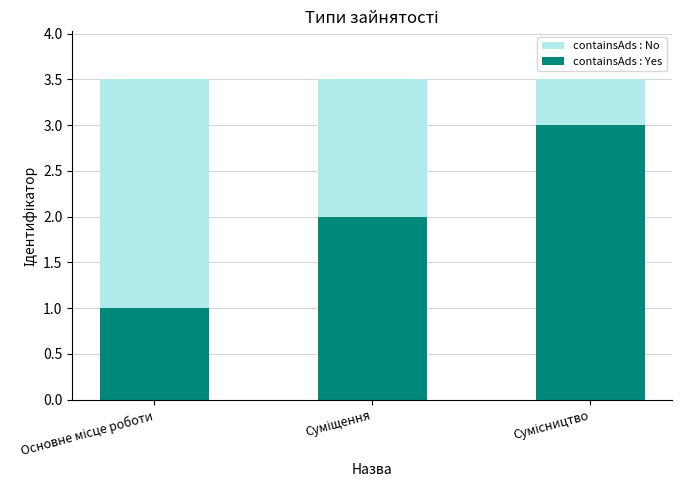

Read the containsAds : No value at Суміщення.

3.5